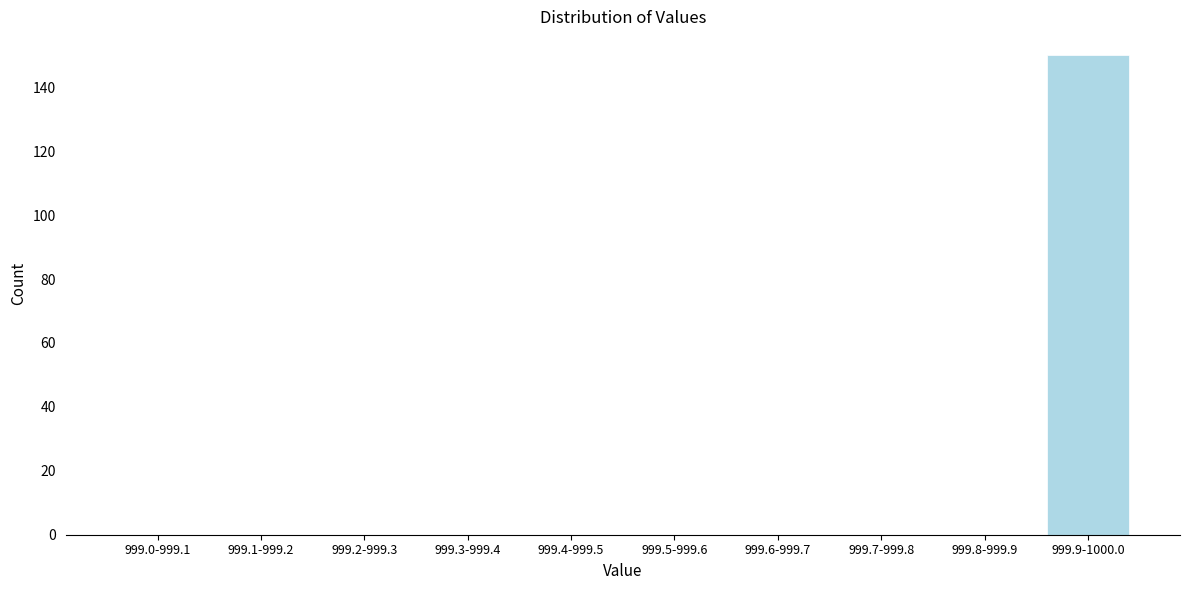

Reading right to left, transcribe all the data shown in this chart.

999.9-1000.0=150	999.8-999.9=0	999.7-999.8=0	999.6-999.7=0	999.5-999.6=0	999.4-999.5=0	999.3-999.4=0	999.2-999.3=0	999.1-999.2=0	999.0-999.1=0